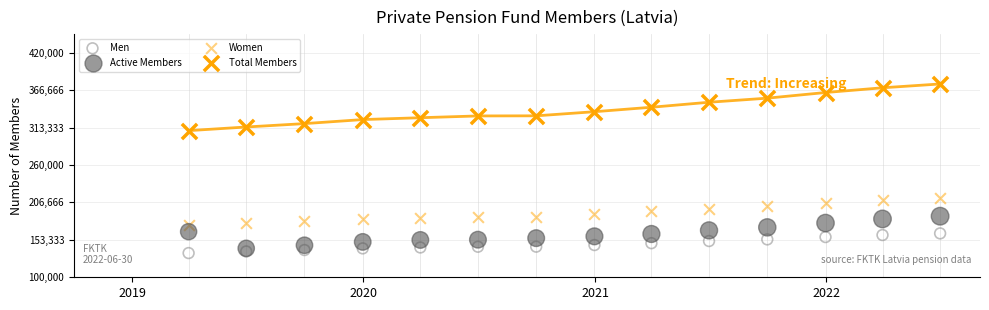

Which series contains the lowest Y value?

Men